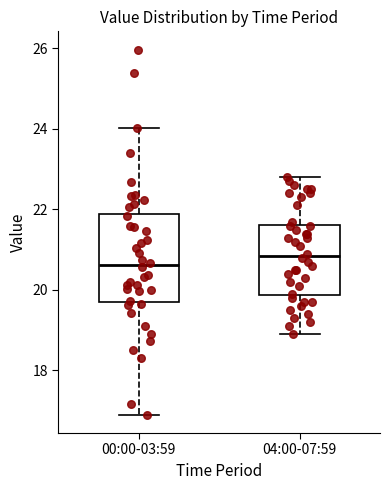

Reading left to right, transcribe this box plot: for each box, give where its median line is, the range the box spans, and where its two whiskers end, as read against the y-axis. The values are not printed on the chart, so give them approximately, as read against the axis.

00:00-03:59: median 20.6, box 19.8 to 21.8, whiskers 17.0 to 24.0
04:00-07:59: median 20.8, box 19.8 to 21.6, whiskers 19.0 to 22.8